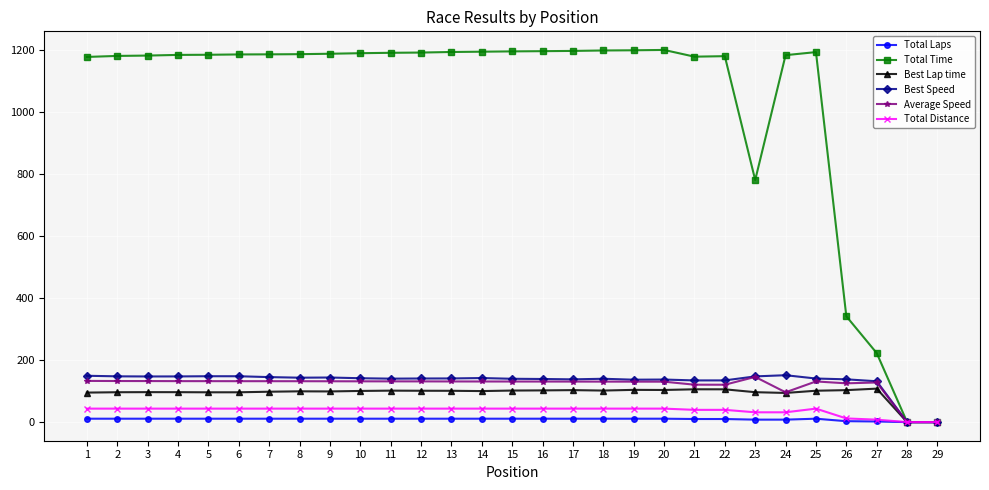

True or false: Best Lap time has a value of 0.0 at 28.

True